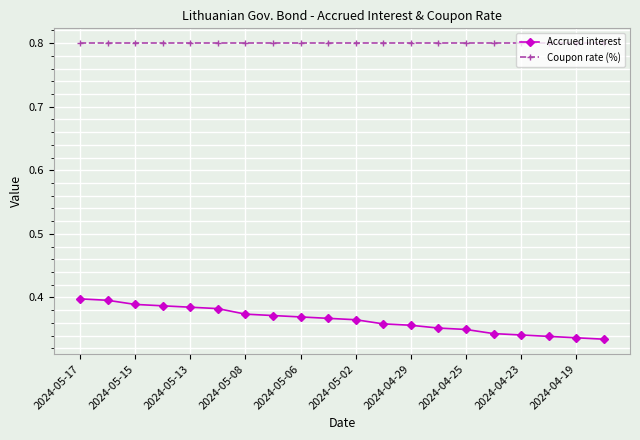

Which series has the largest total across all categories?

Coupon rate (%)